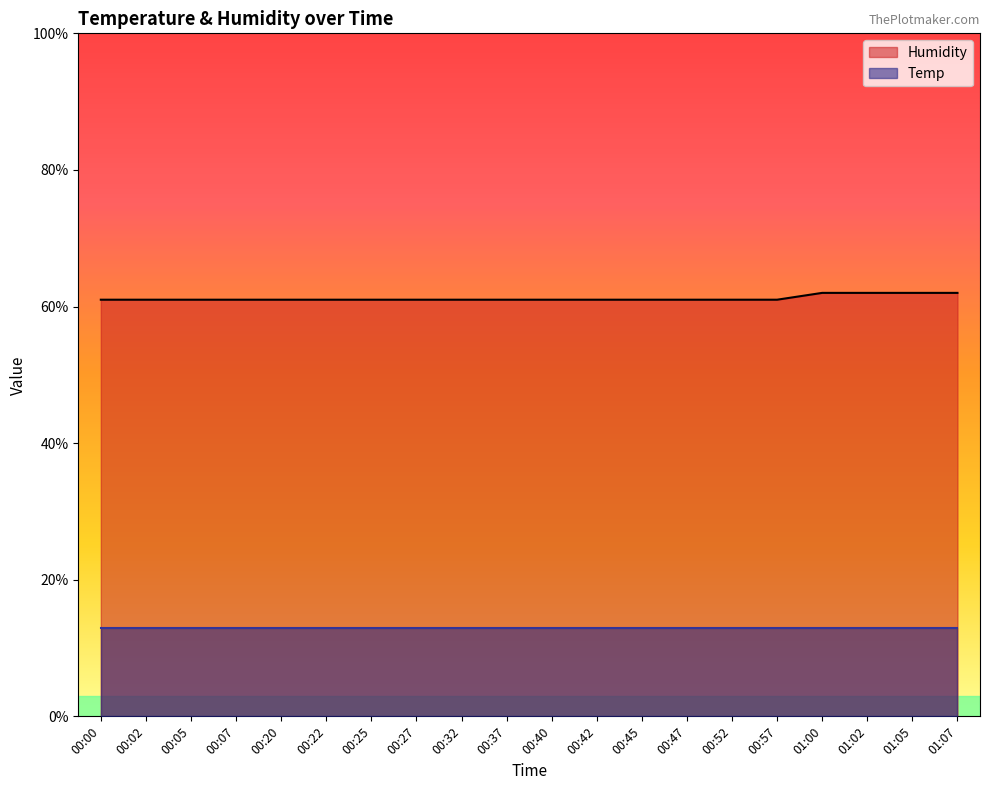

Rank the series by their average value, from highest to lowest.

Humidity, Temp